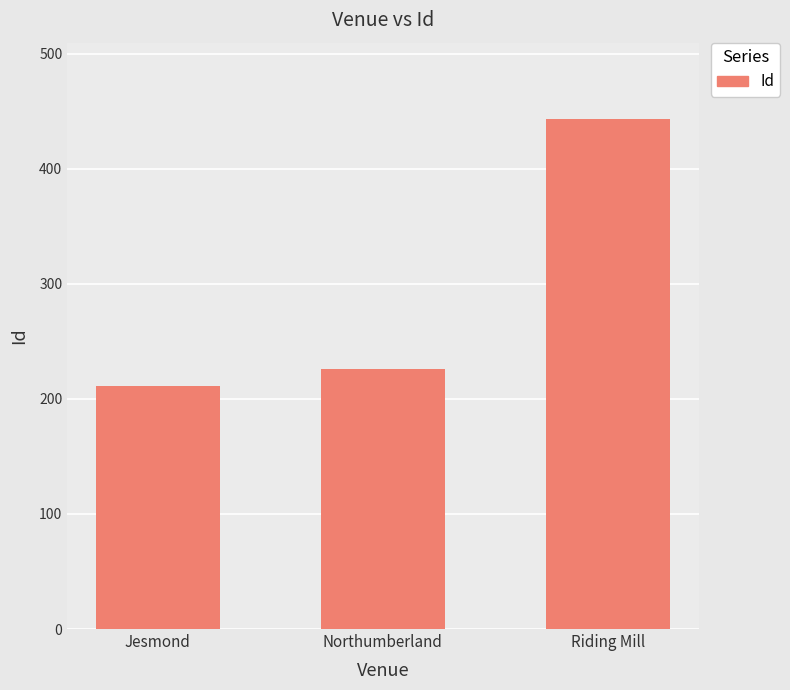

How many data points are less than 226?

1